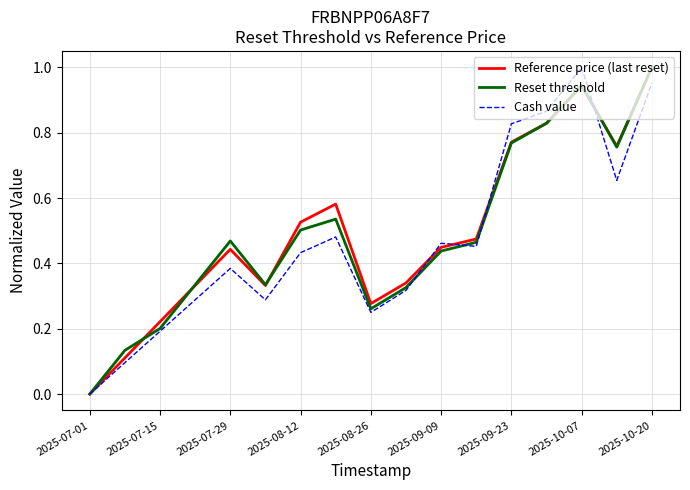

What are all the series names shown in the legend?

Reference price (last reset), Reset threshold, Cash value